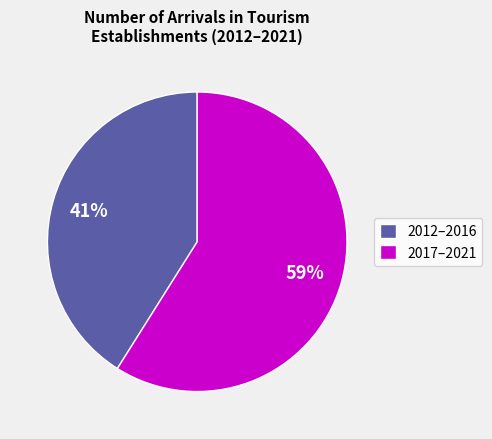

What is the smallest slice in the pie chart?

2012–2016